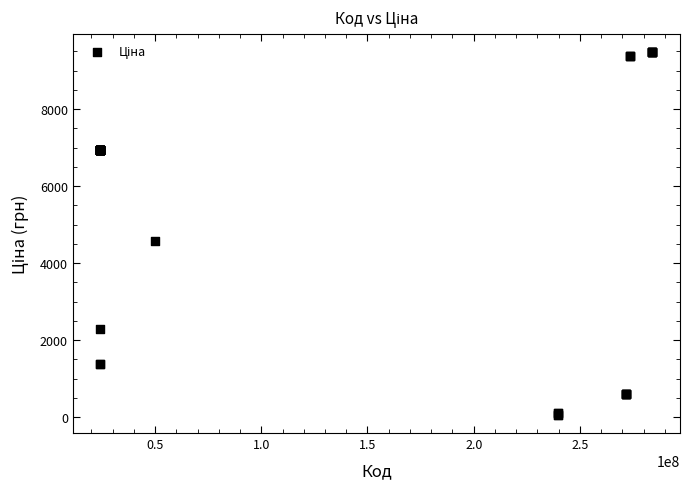

What Y value in the scatter plot is closest to 4768?

4561.9